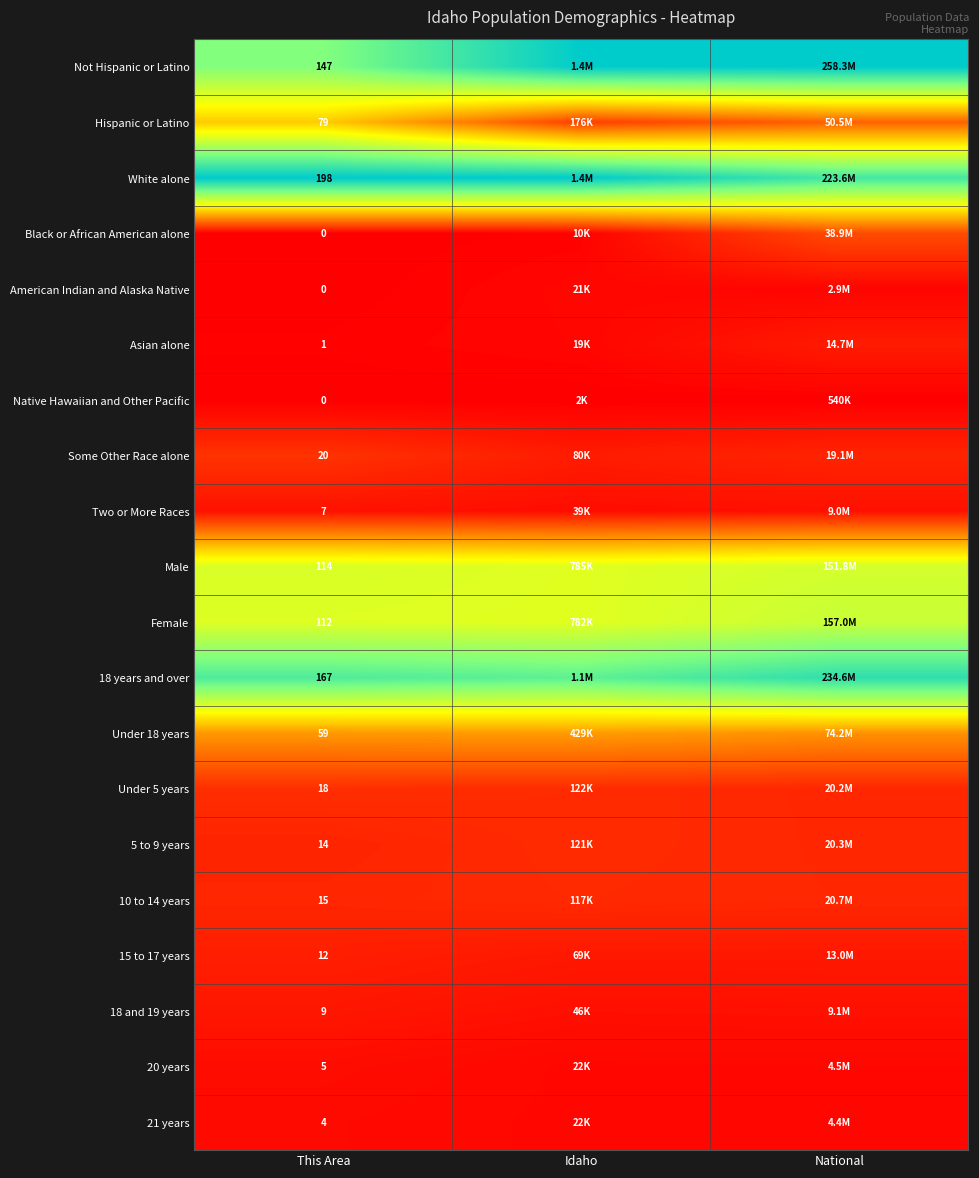

Which series has the widest spread of values?

Hispanic or Latino